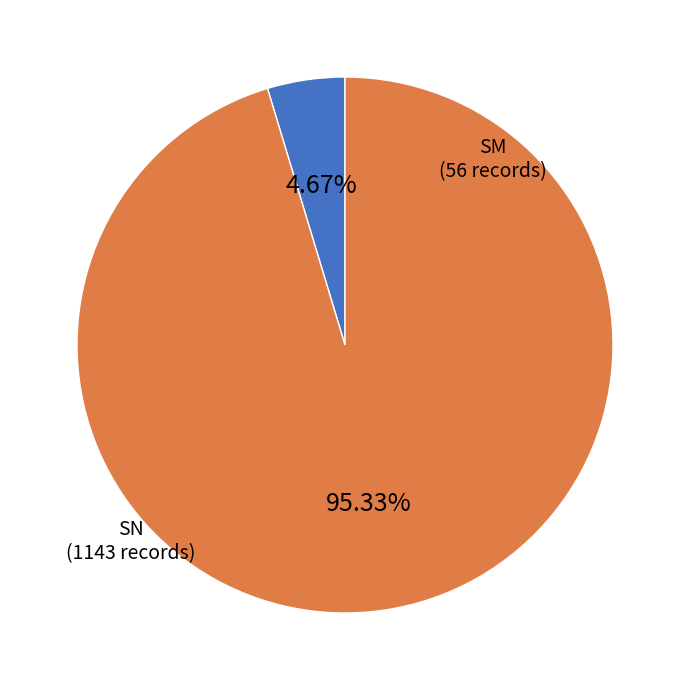

Does any single category account for the majority?

Yes